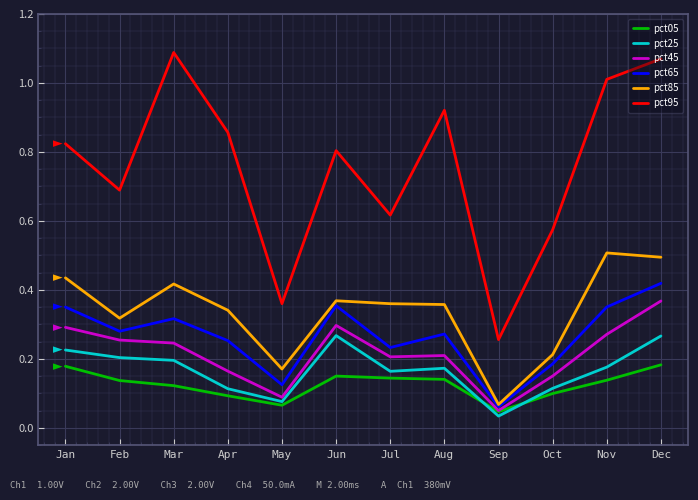

Which series changed the most between Jan and Feb?

pct95